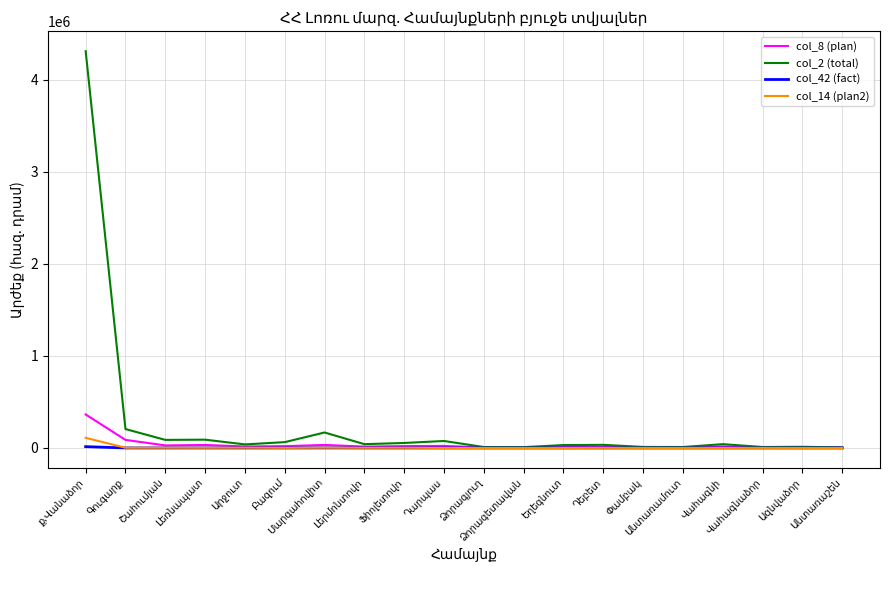

What is the maximum value for col_14 (plan2)?

110054.7